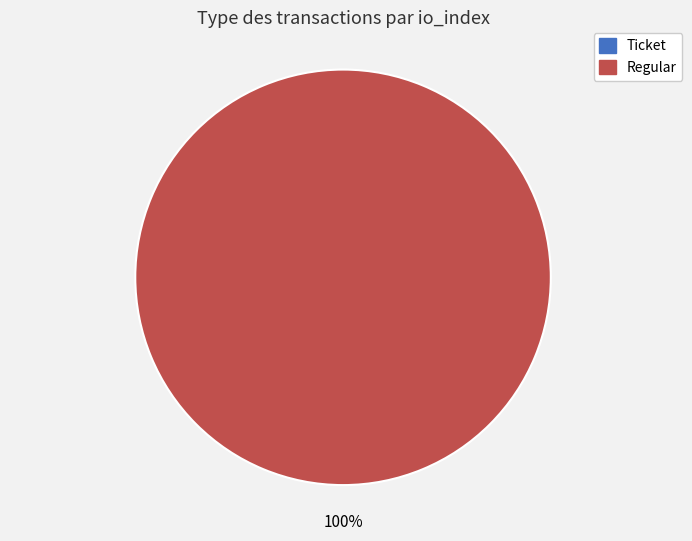

Count the number of slices in the pie.

2